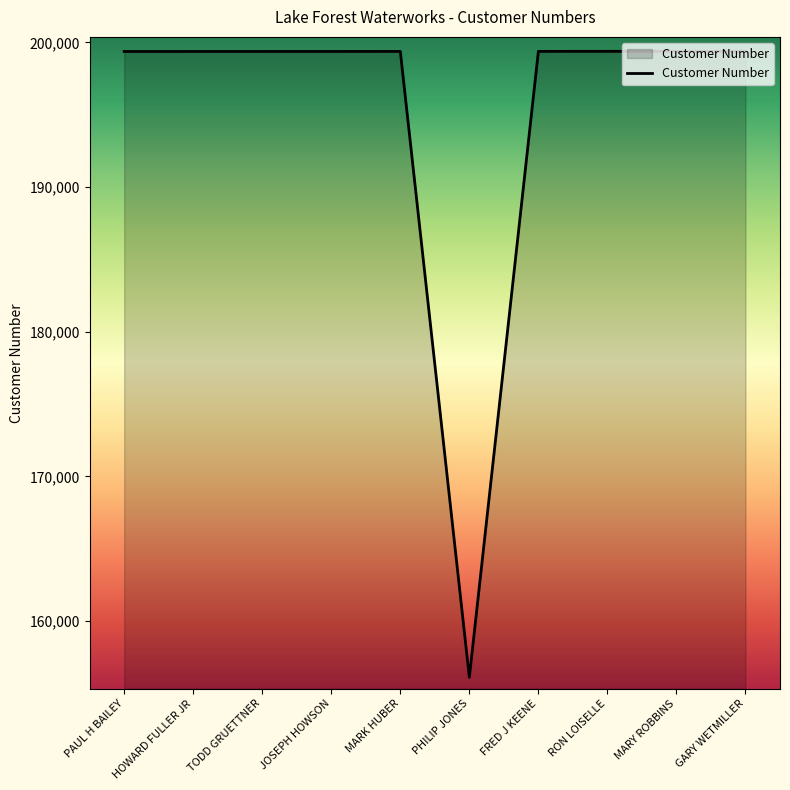

Is it true that the value at FRED J KEENE is 119093?

False